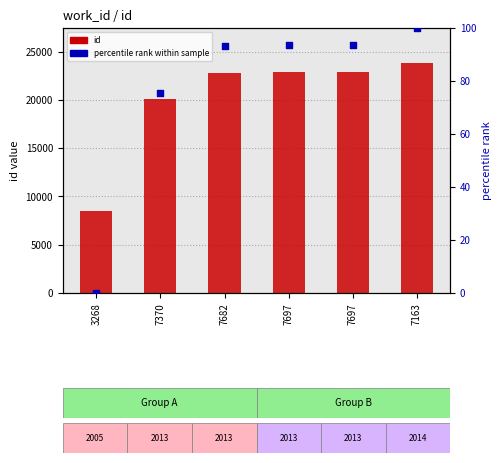

What are all the series names shown in the legend?

id, percentile rank within sample